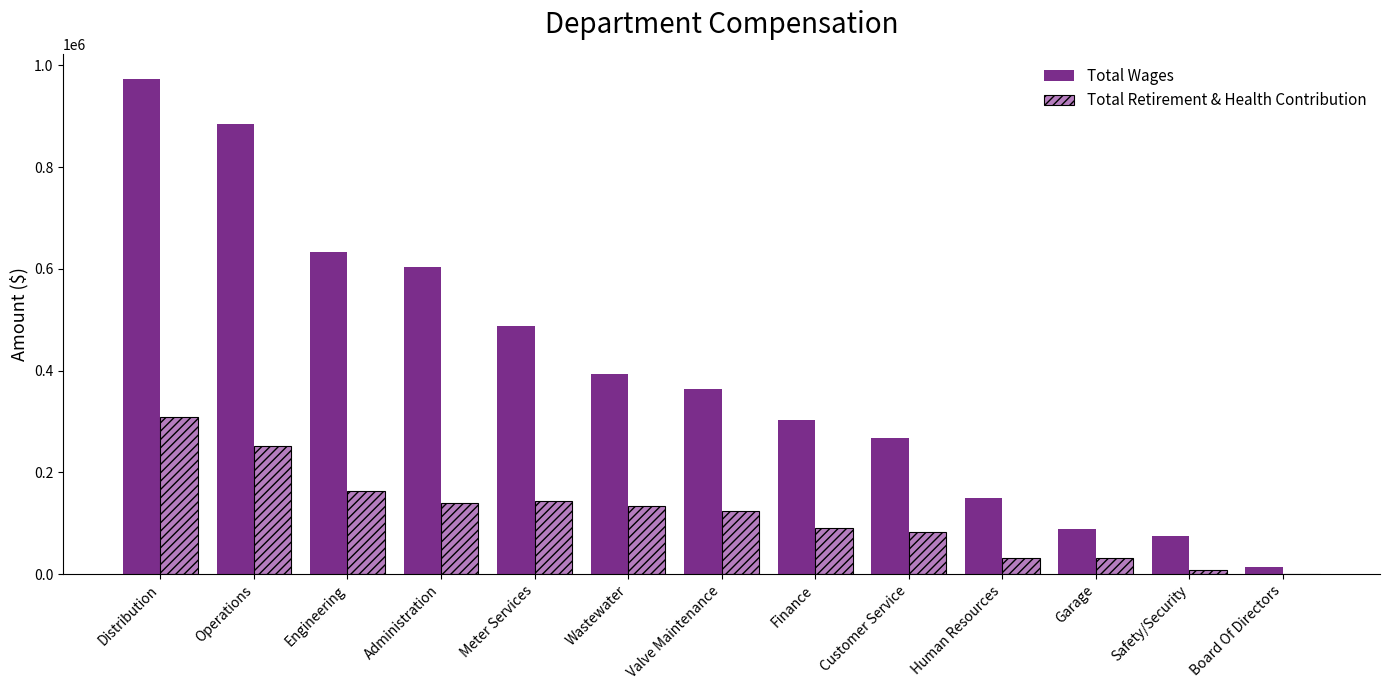

What is the sum of all Total Retirement & Health Contribution values?

1511083